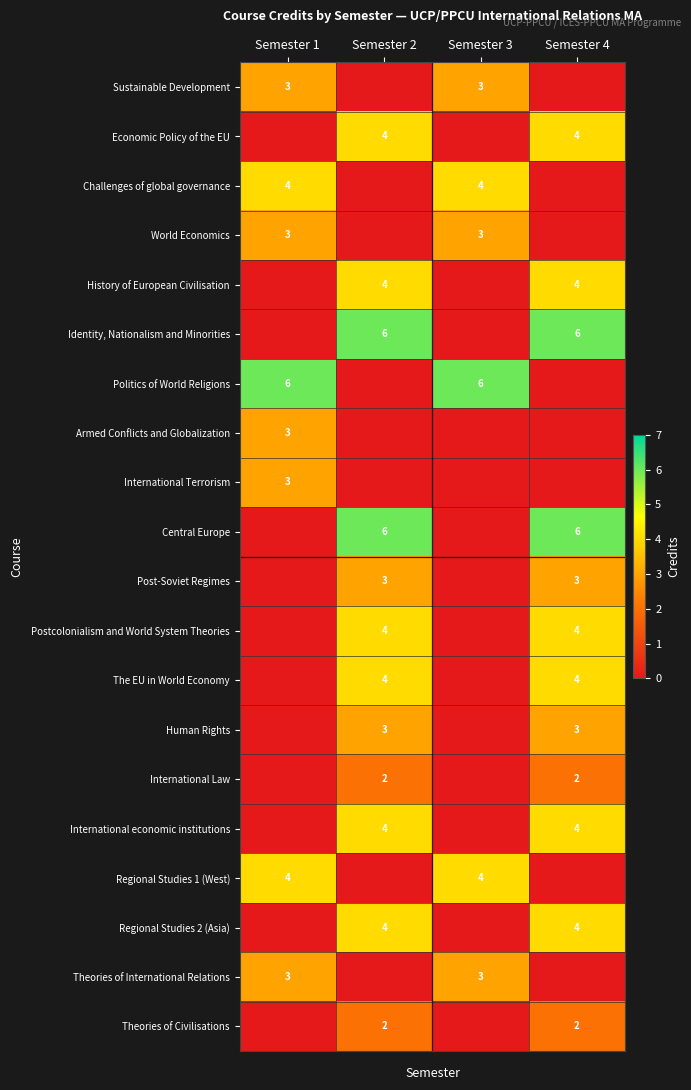

Is it true that Postcolonialism and World System Theories equals 4 at Semester 2?

True